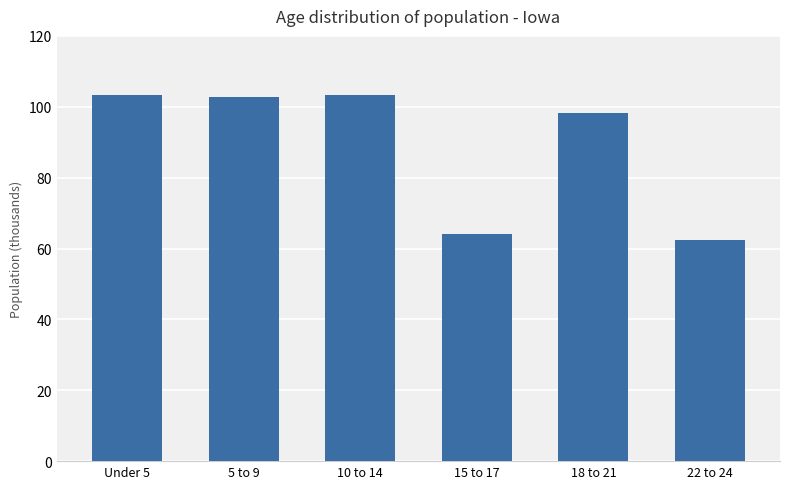

Reading right to left, list all the values displayed in this chart.

22 to 24=62511	18 to 21=98202	15 to 17=63993	10 to 14=103327	5 to 9=102669	Under 5=103401